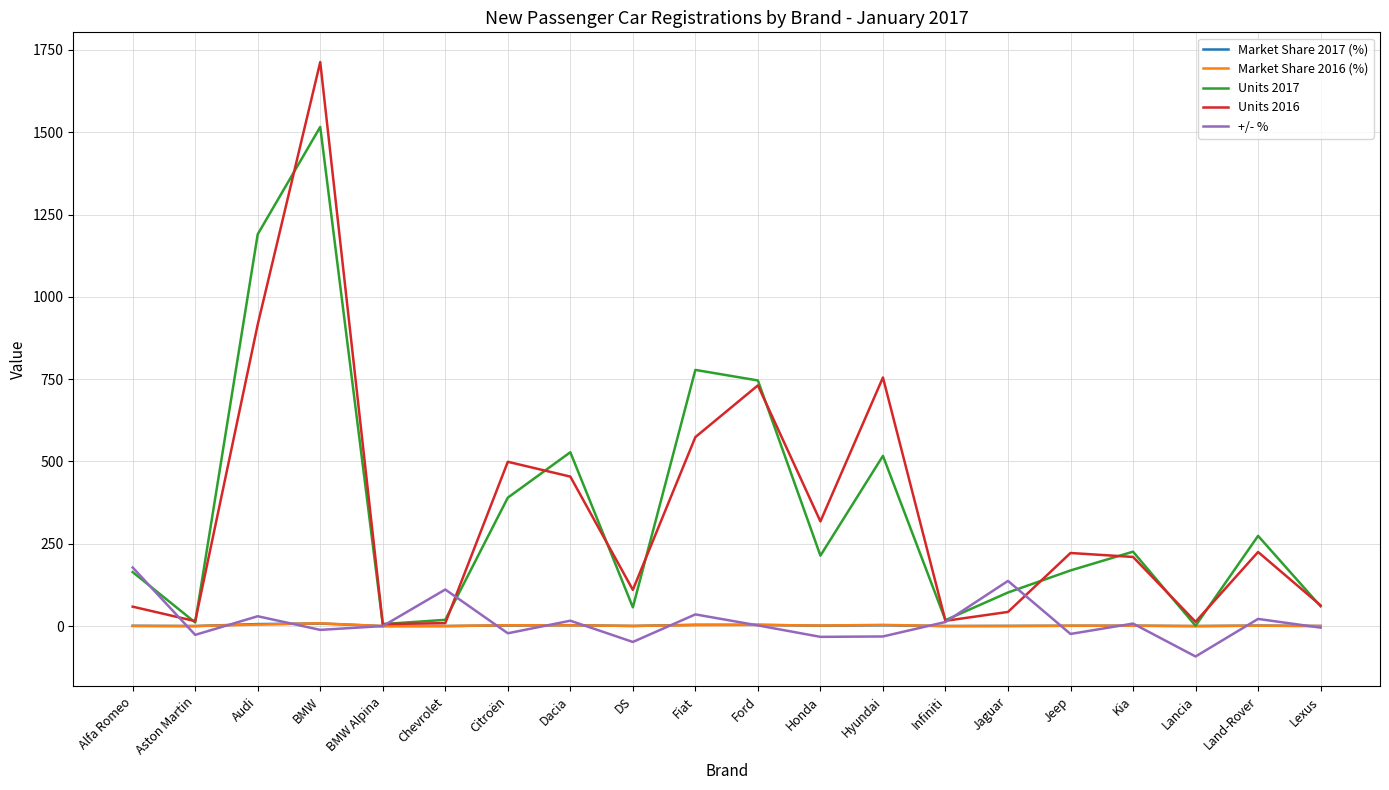

The value of Units 2017 at Hyundai is 799.7. True or false?

False